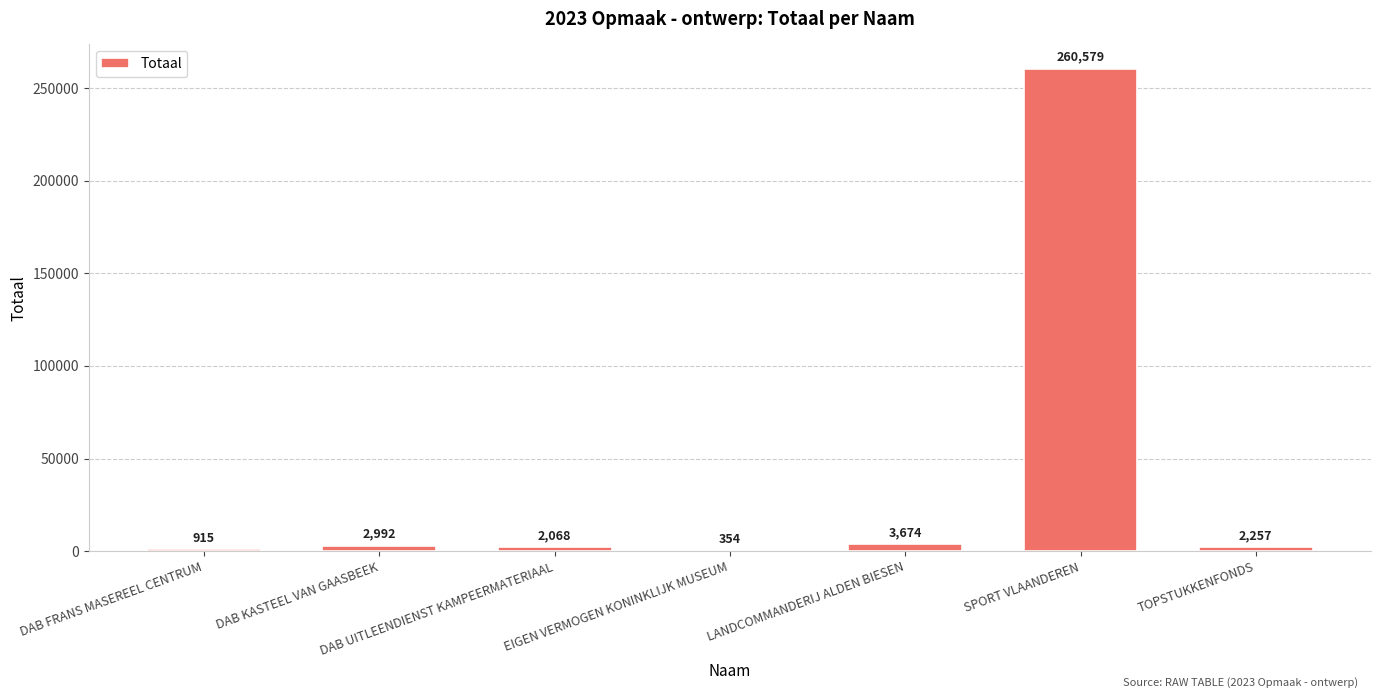

Between DAB UITLEENDIENST KAMPEERMATERIAAL and LANDCOMMANDERIJ ALDEN BIESEN, which is larger?

LANDCOMMANDERIJ ALDEN BIESEN